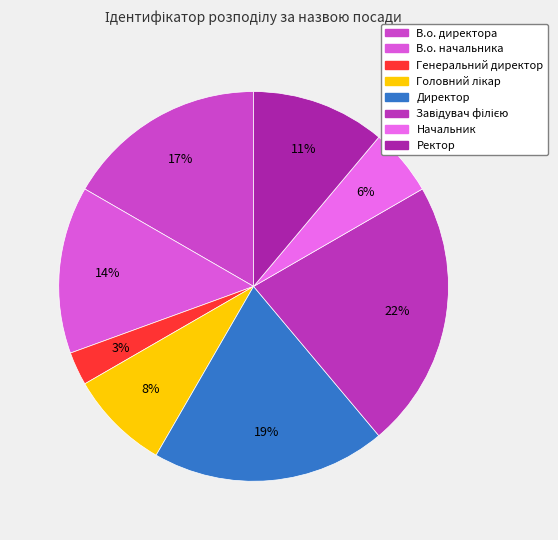

Count the number of slices in the pie.

8